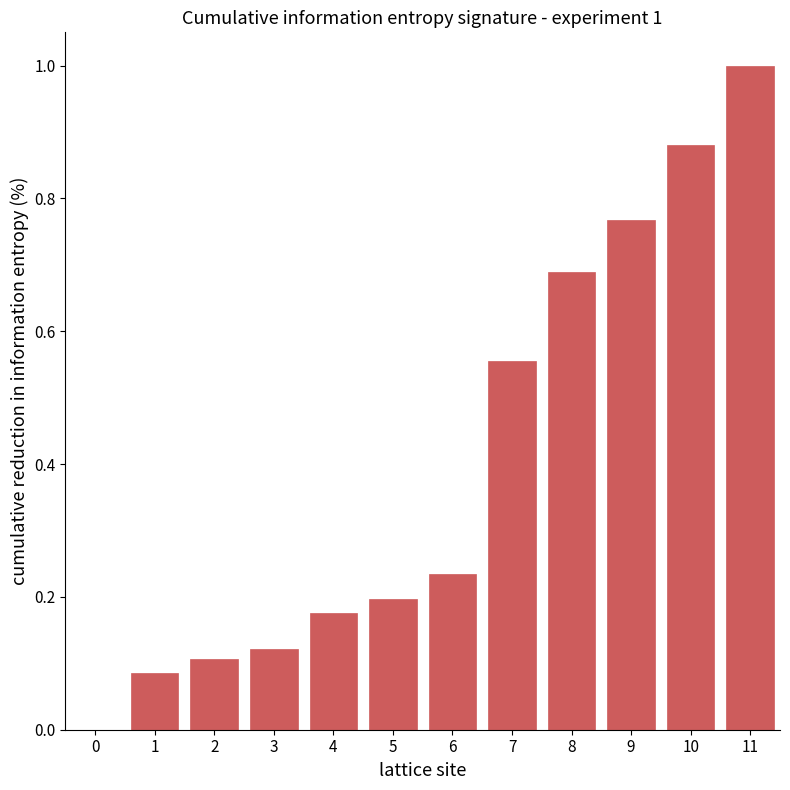

What is the sum of all values?

4.8